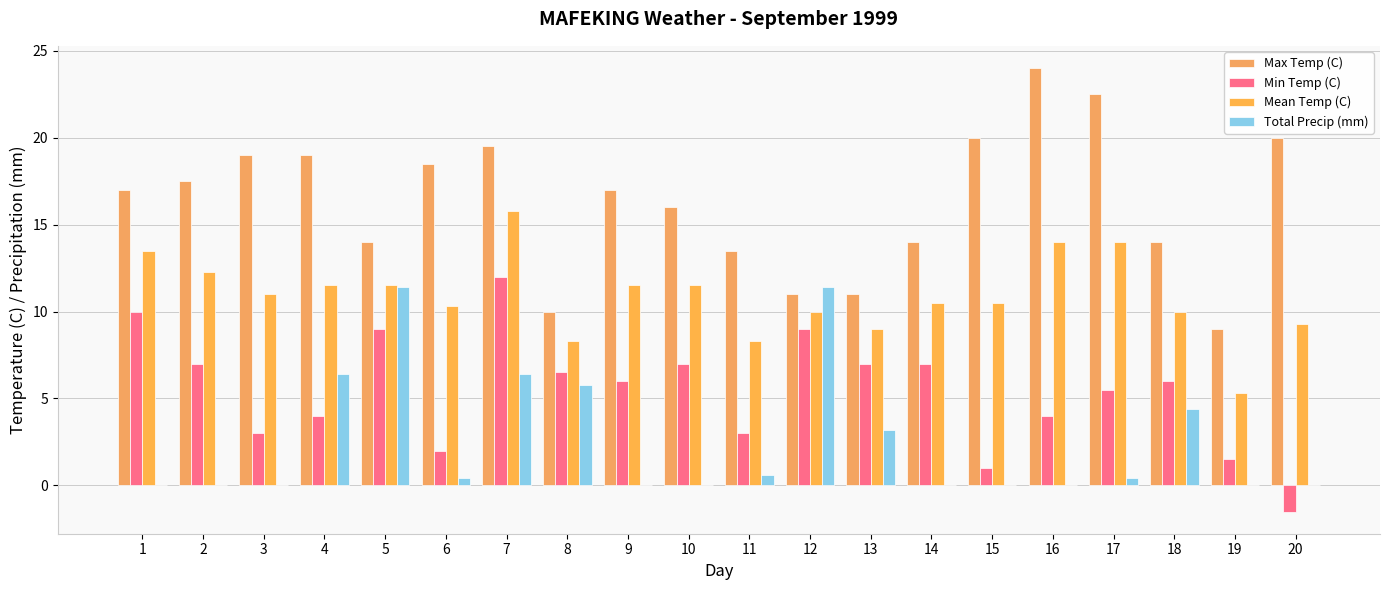

Which series has the largest range (max minus min)?

Max Temp (C)